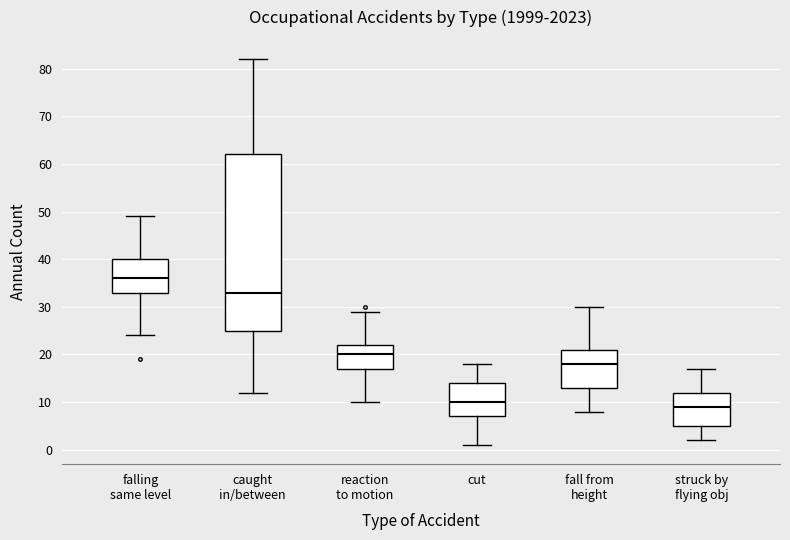

Which box has the lowest median line?

struck by flying obj